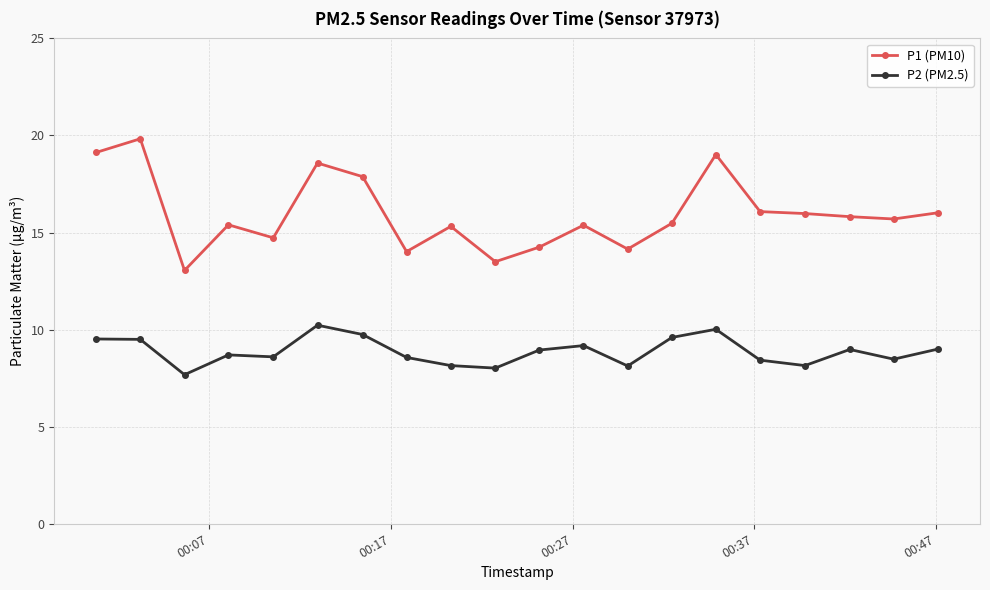

List the series in order of their peak value, highest first.

P1 (PM10), P2 (PM2.5)